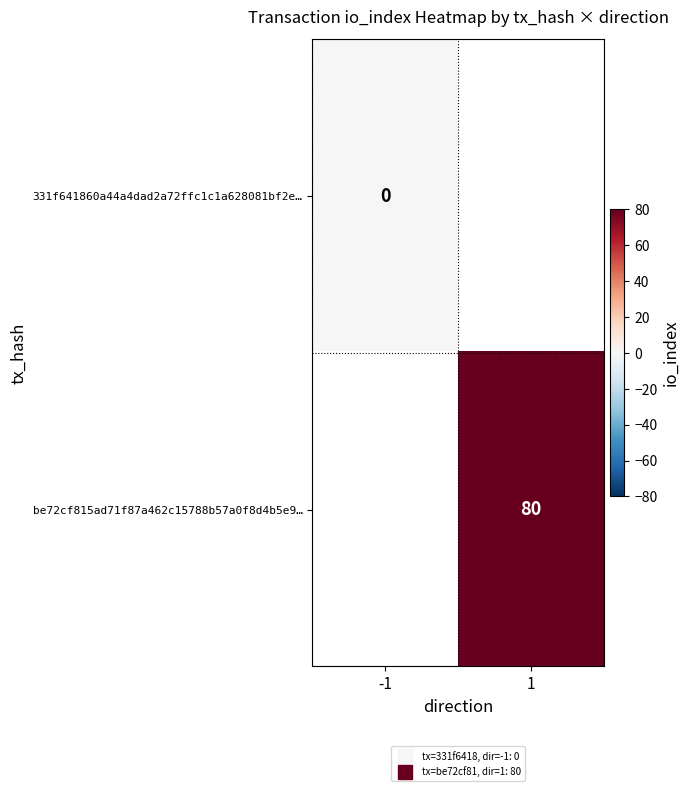

How many distinct data groups are displayed?

2